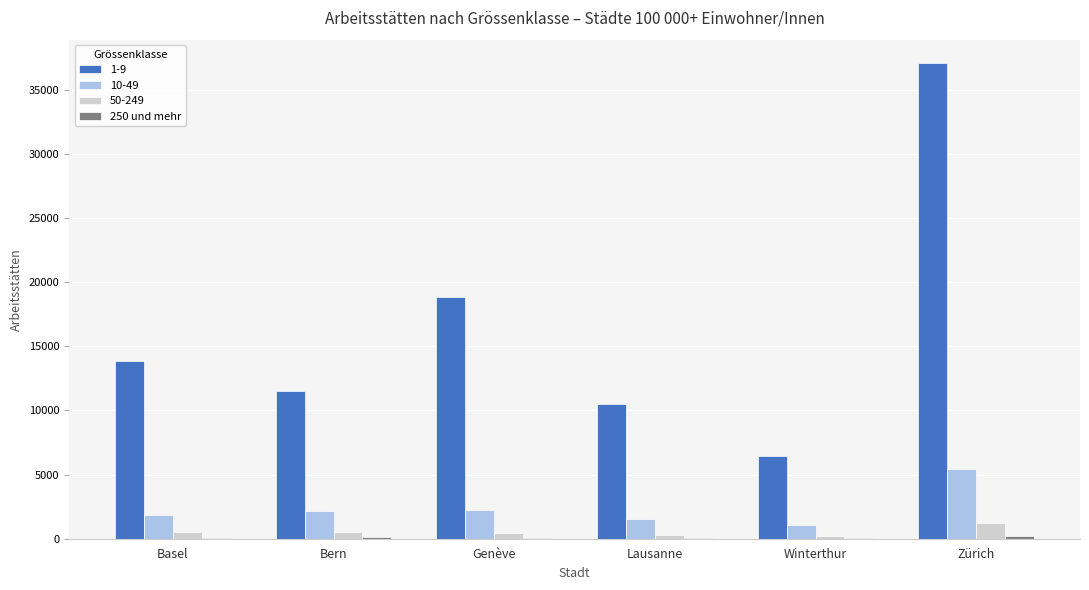

What is the greatest value displayed?

37033